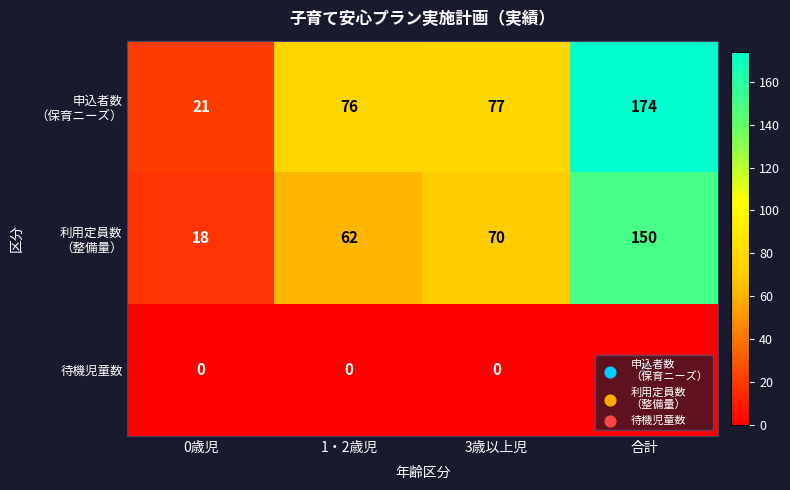

What is the spread (max minus min) of values at 0歳児?

21